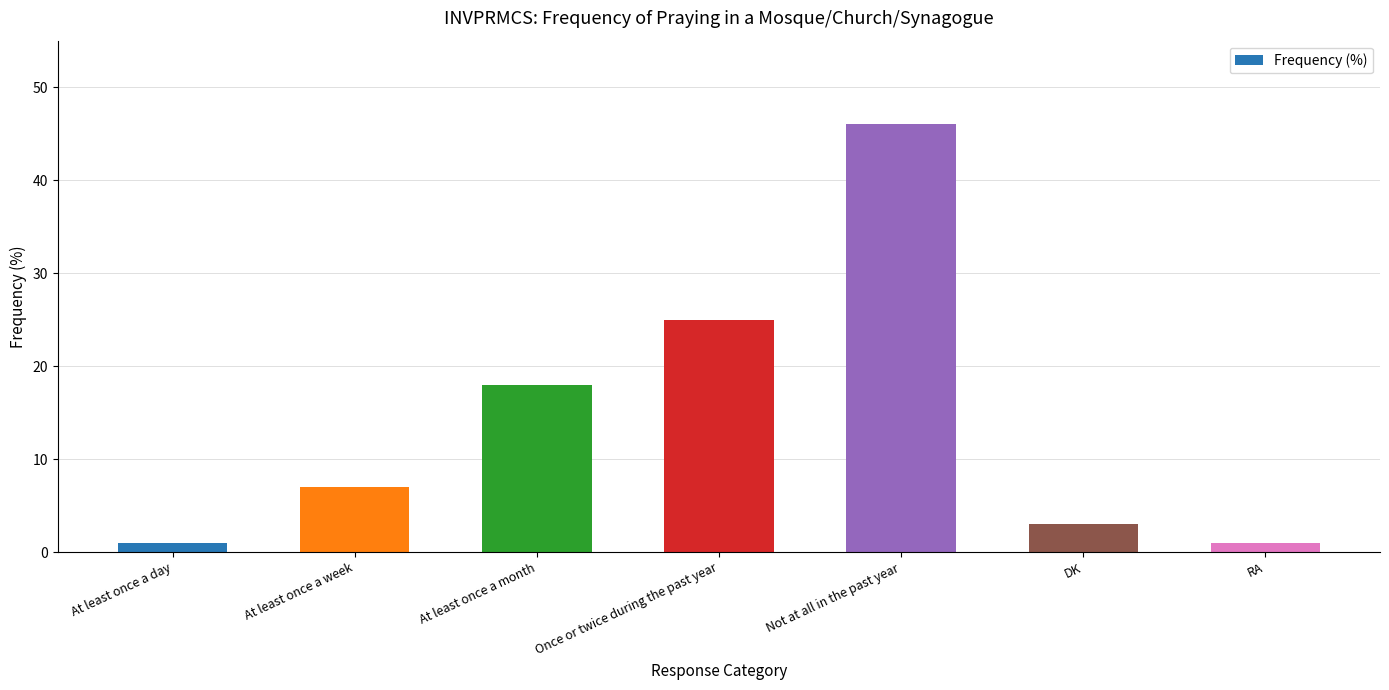

What is the difference between the second highest and second lowest values?

24